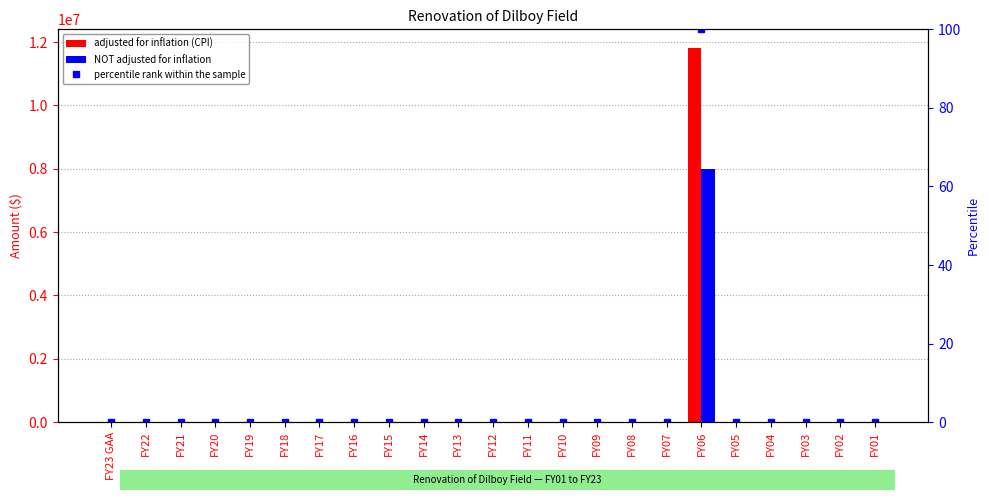

What position from the right is FY13?

13